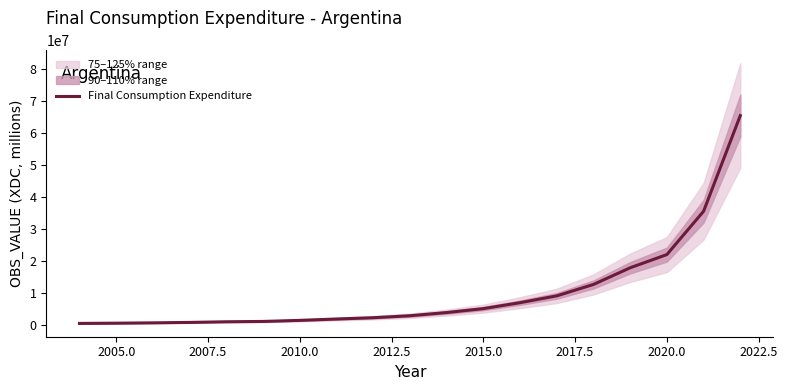

What is the highest value of the Final Consumption Expenditure series?

65513132